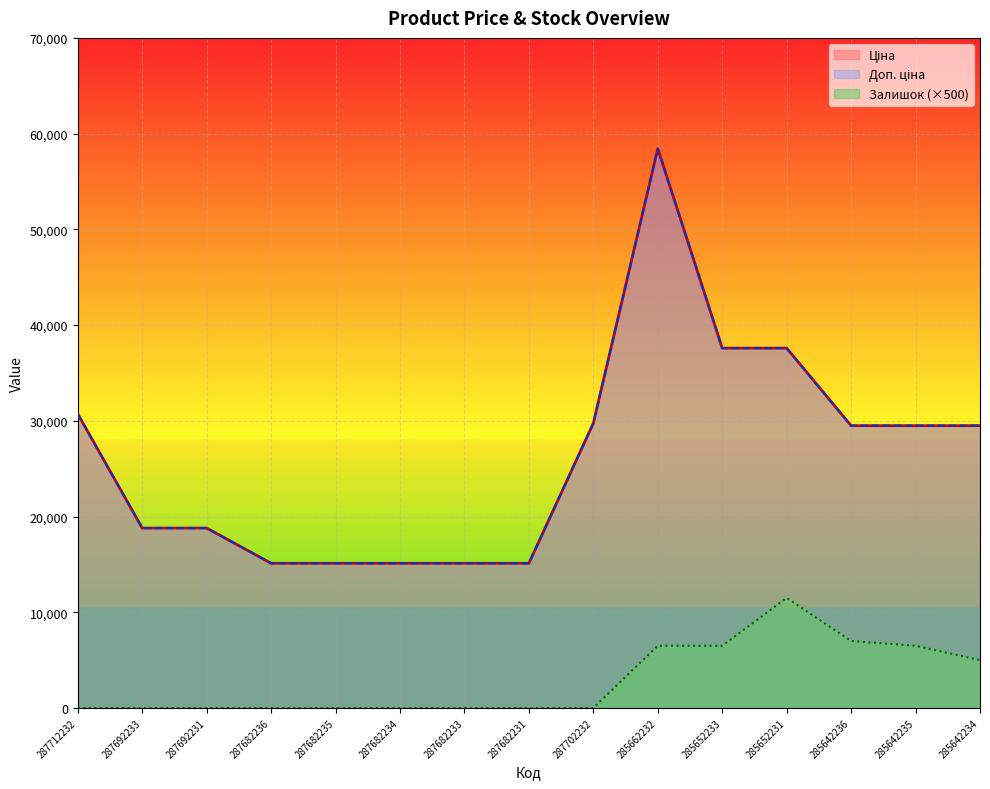

At which label does Доп. ціна reach its minimum?

287682236